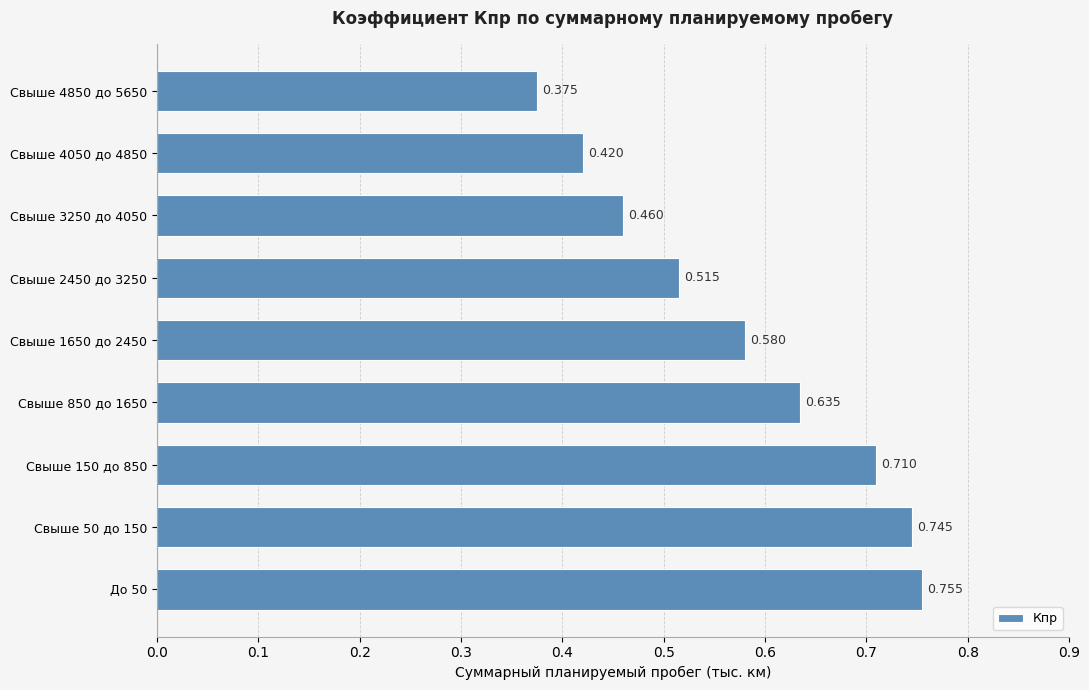

List the labels in order of value, smallest first.

Свыше 4850 до 5650, Свыше 4050 до 4850, Свыше 3250 до 4050, Свыше 2450 до 3250, Свыше 1650 до 2450, Свыше 850 до 1650, Свыше 150 до 850, Свыше 50 до 150, До 50